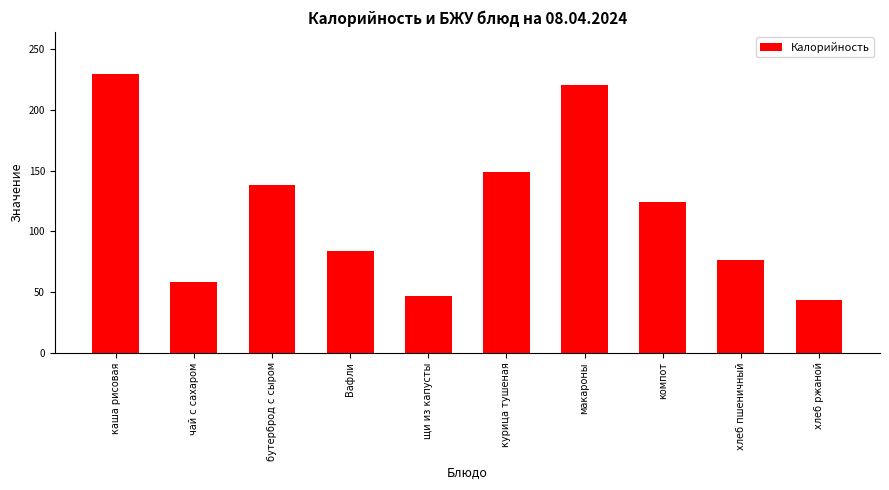

How many categories are shown in the chart?

10